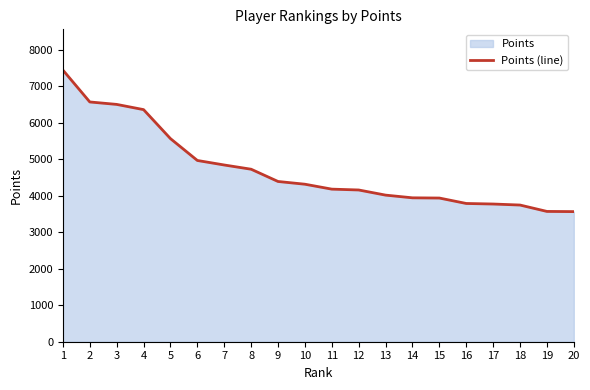

The value at 19 is 6249. True or false?

False